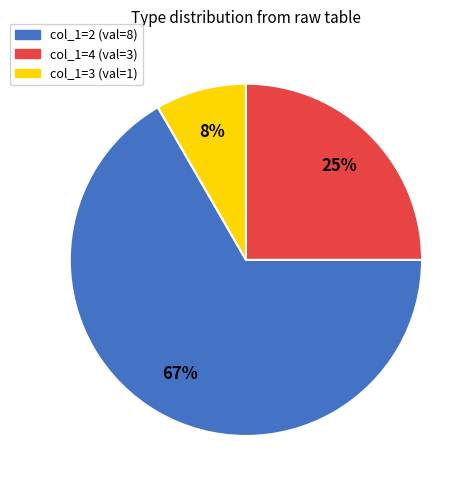

Rank the categories by value from lowest to highest.

col_1=3 (val=1), col_1=4 (val=3), col_1=2 (val=8)